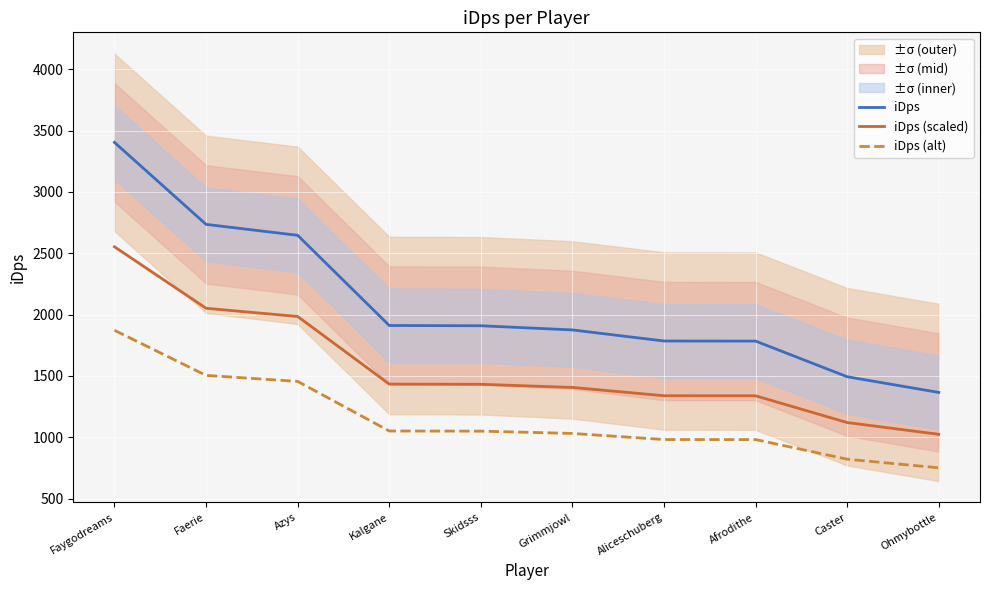

List the series in order of their overall mean, highest first.

iDps, iDps (scaled), iDps (alt)